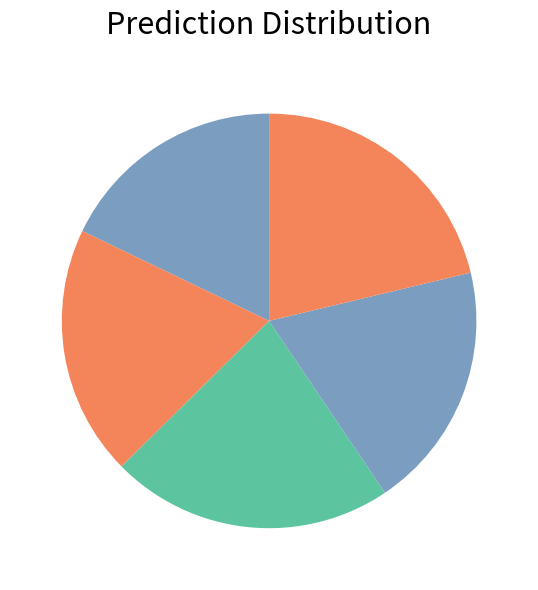

Count the number of slices in the pie.

5